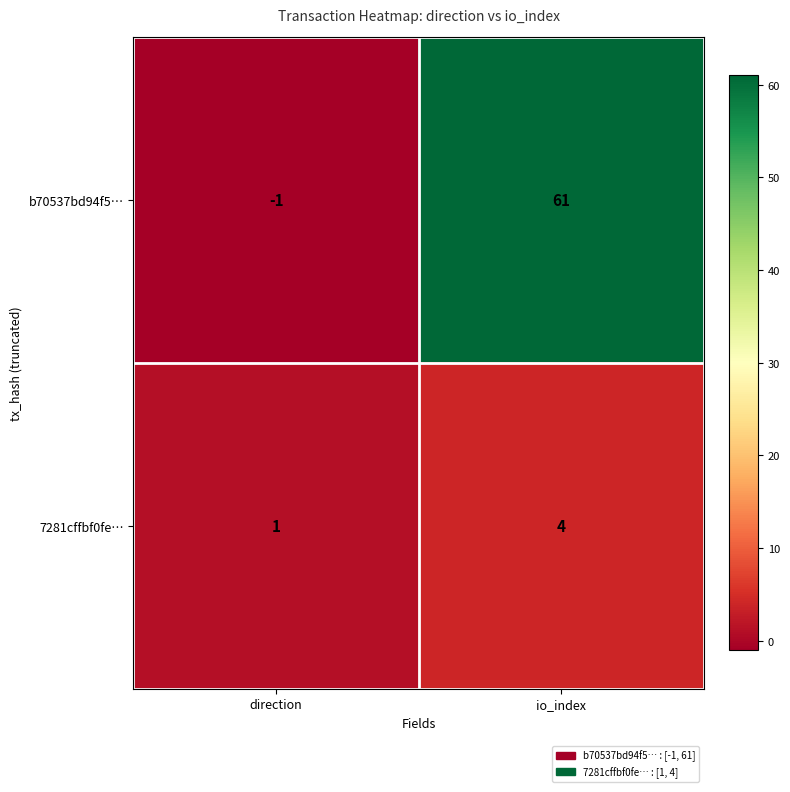

Which series has the largest total across all categories?

b70537bd94f5…